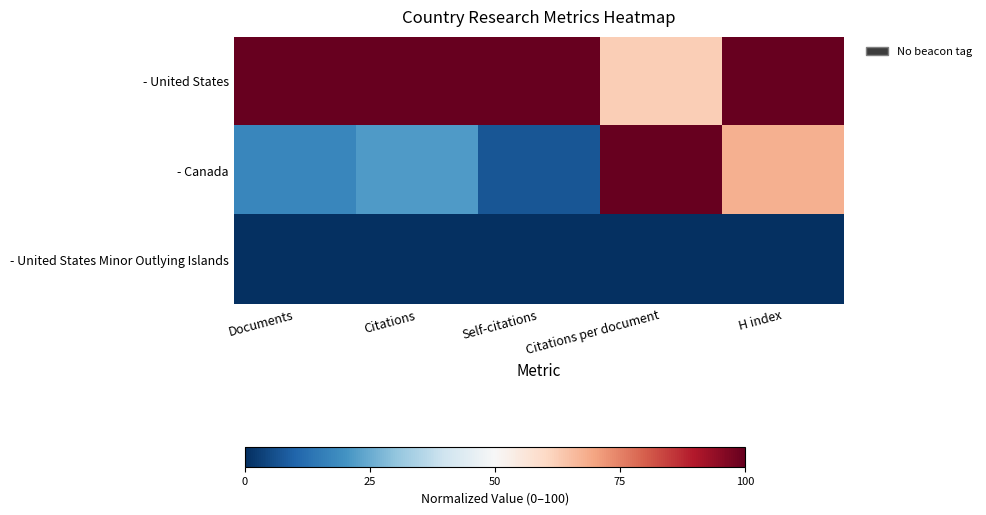

Rank the series at Documents from highest to lowest value.

- United States, - Canada, - United States Minor Outlying Islands